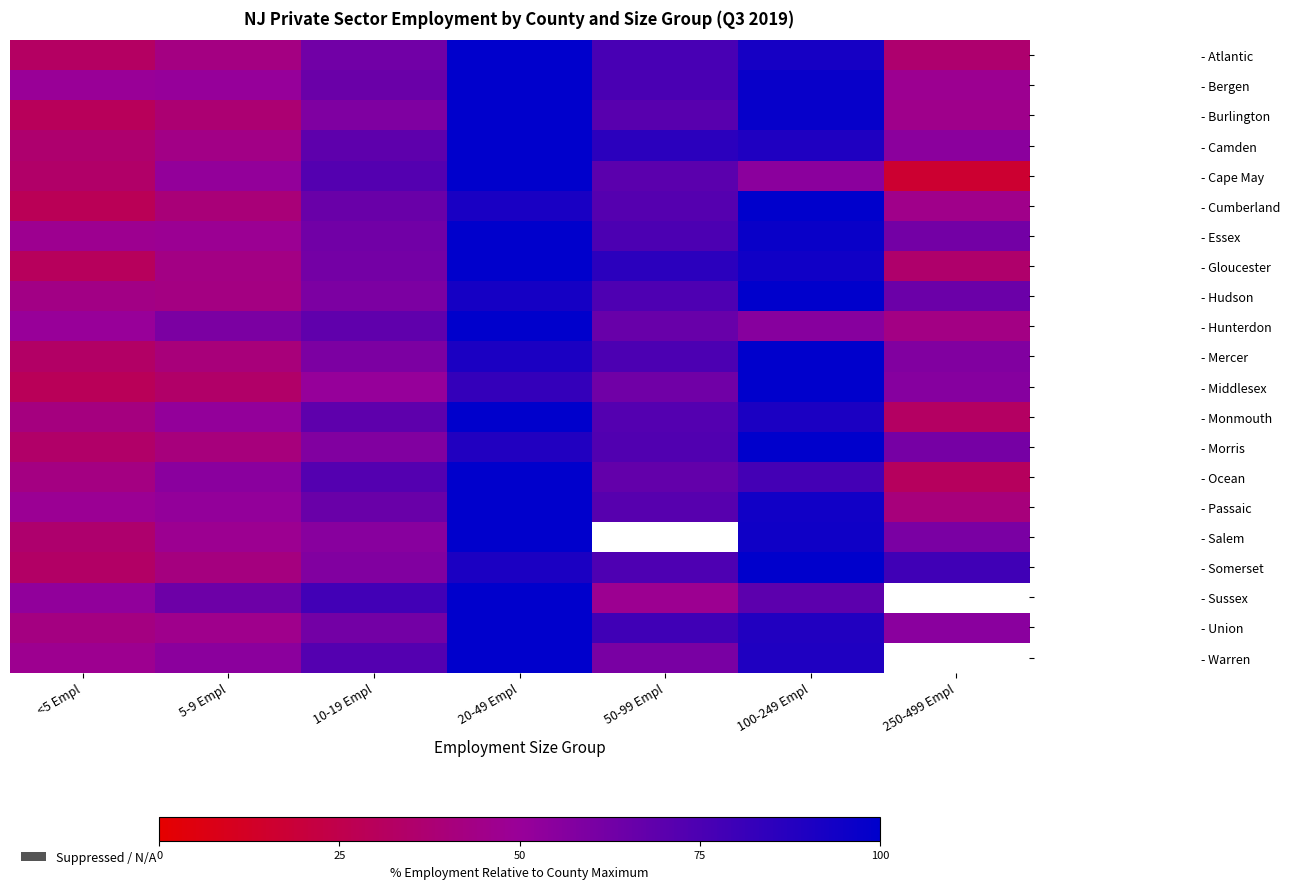

What is the approximate value of - Hudson at 250-499 Empl?

64.6